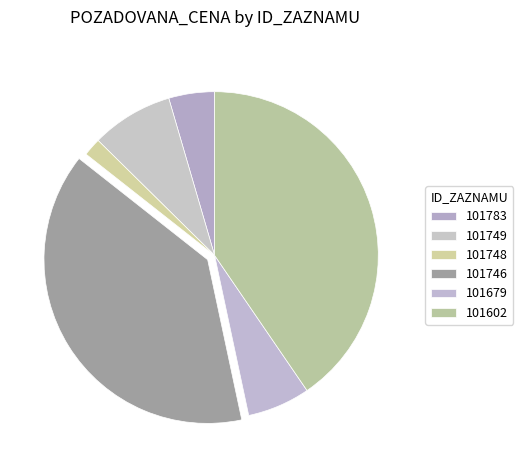

Which slice is the largest?

101602